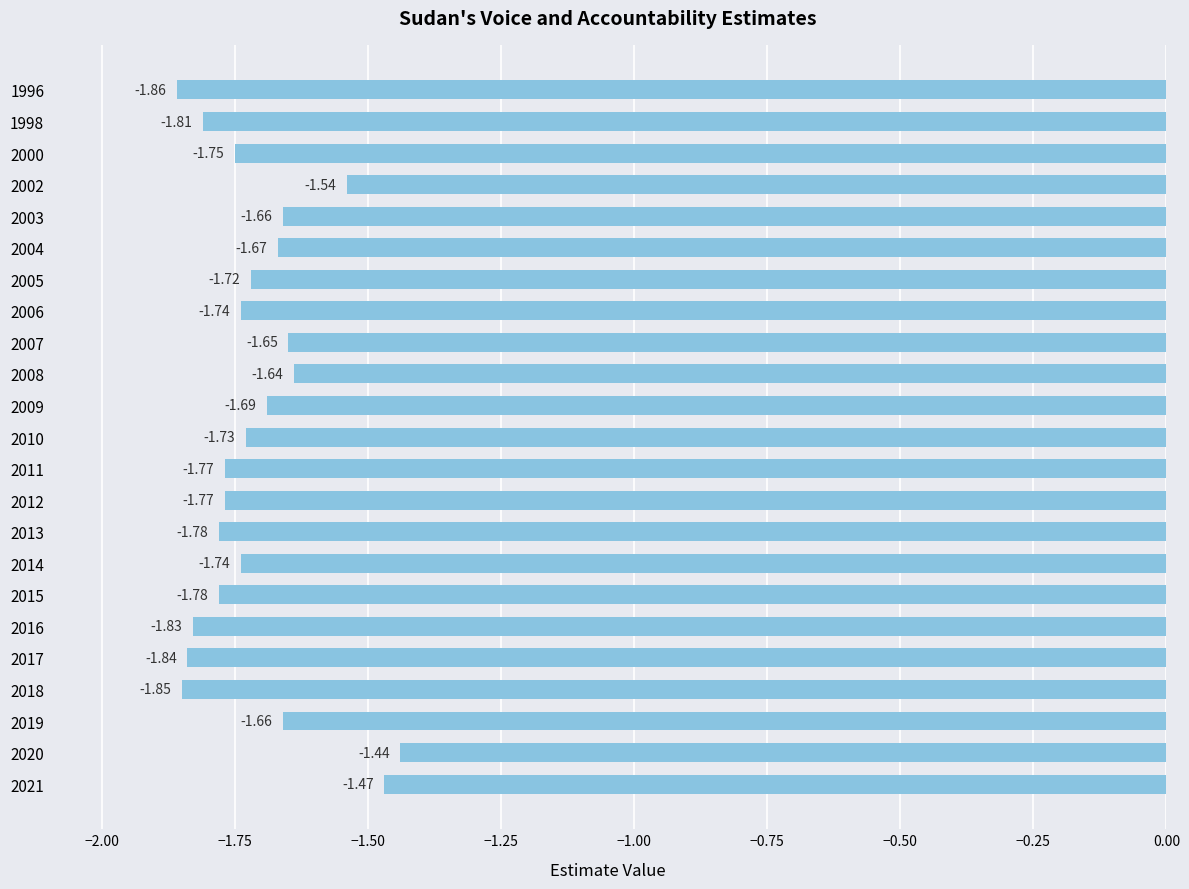

Between 2003 and 2000, which is larger?

2003